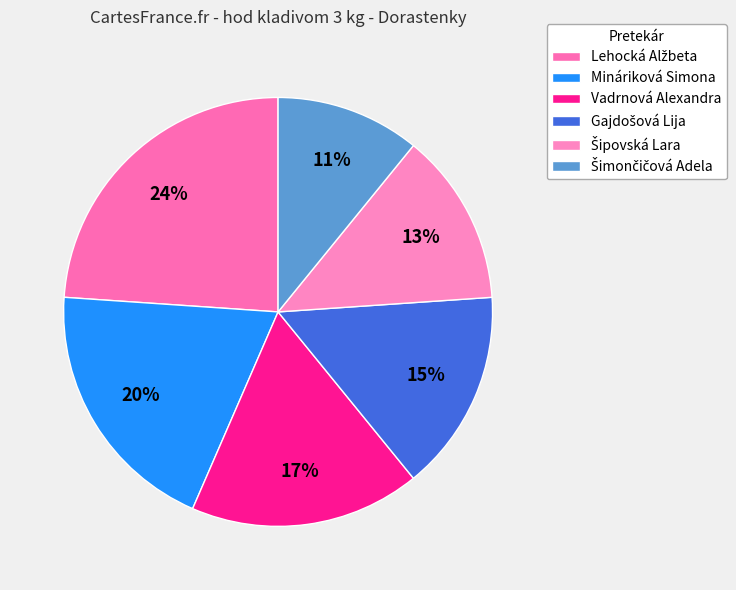

What percentage is the Šipovská Lara slice, to the nearest percent?

13%